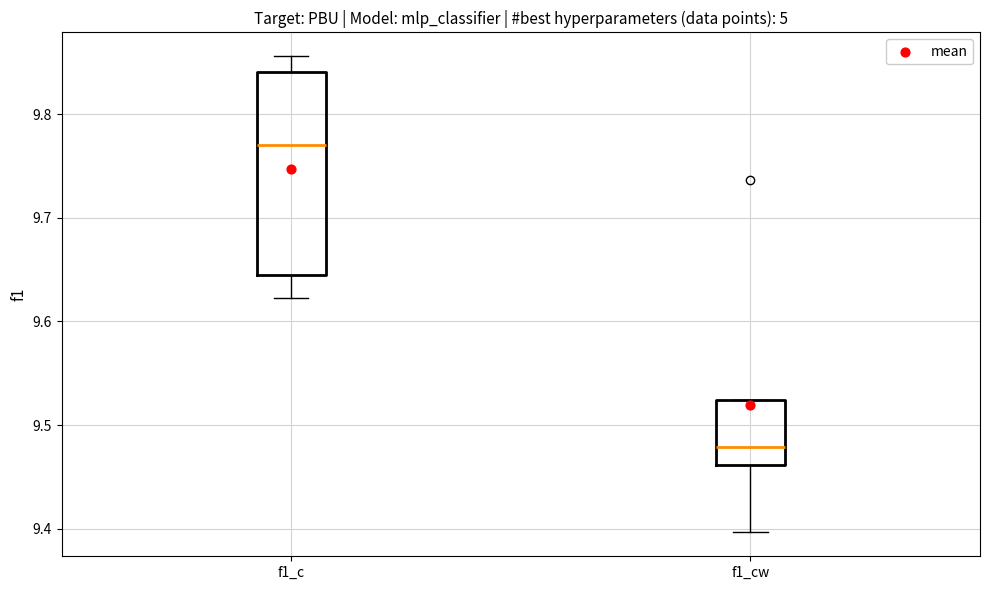

Reading left to right, read every box against the y-axis: the position of its median line, the range the box covers, and the ends of its whiskers. The values are not printed on the chart, so give them approximately, as read against the axis.

f1_c: median 9.77, box 9.64 to 9.84, whiskers 9.62 to 9.86
f1_cw: median 9.48, box 9.46 to 9.52, whiskers 9.40 to 9.52